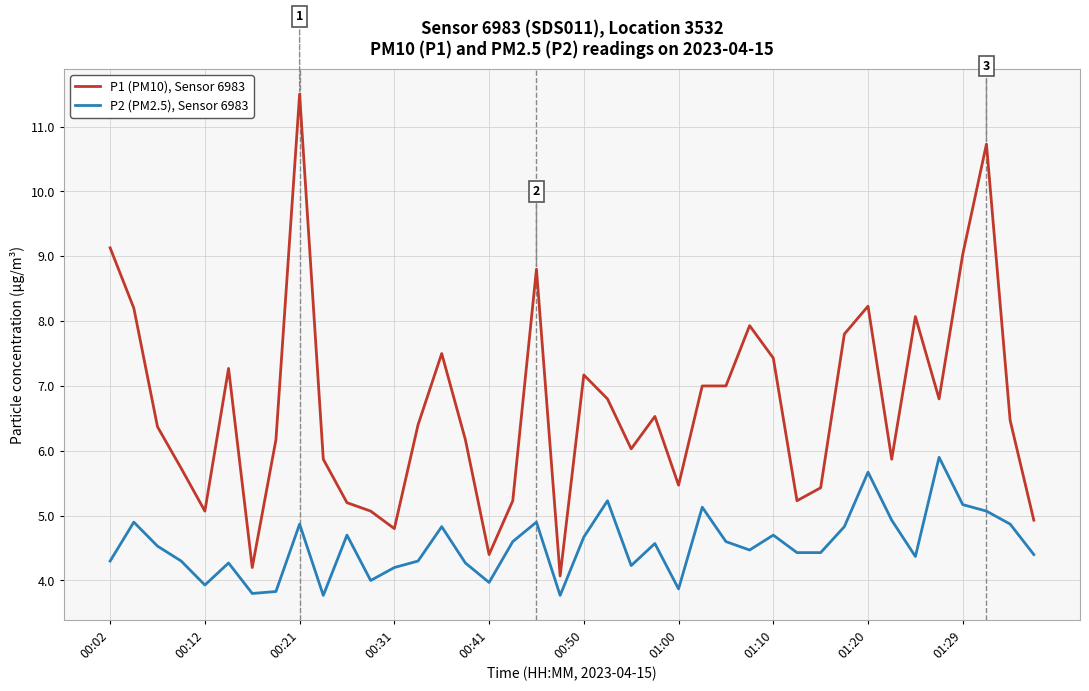

List the series in order of their overall mean, highest first.

P1 (PM10), Sensor 6983, P2 (PM2.5), Sensor 6983